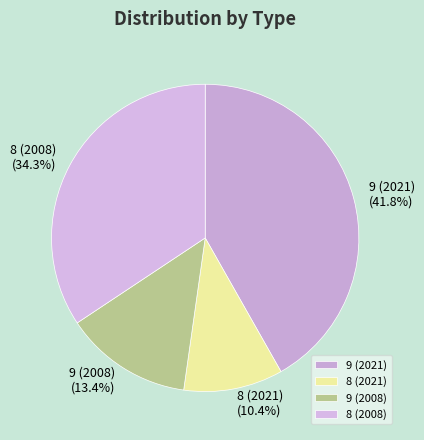

What is the ratio of the value at 9 (2021) to the value at 9 (2008)?

3.1